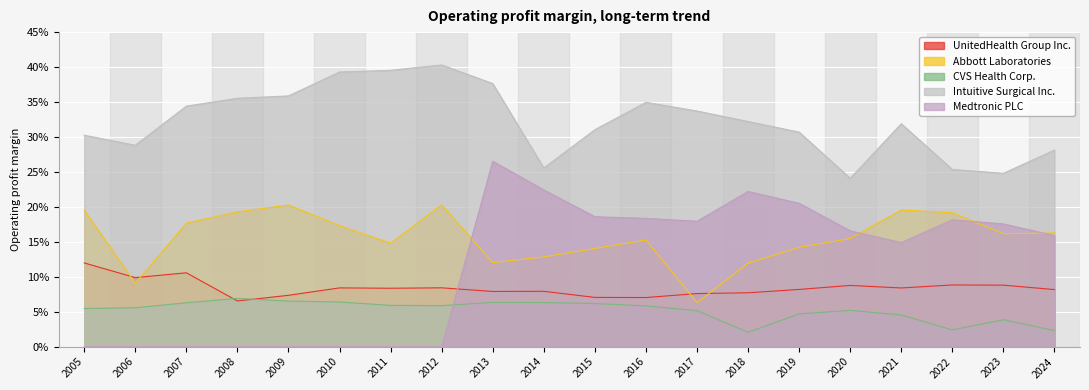

Is the value of Abbott Laboratories at 2015 greater than the value of Medtronic PLC at 2010?

Yes